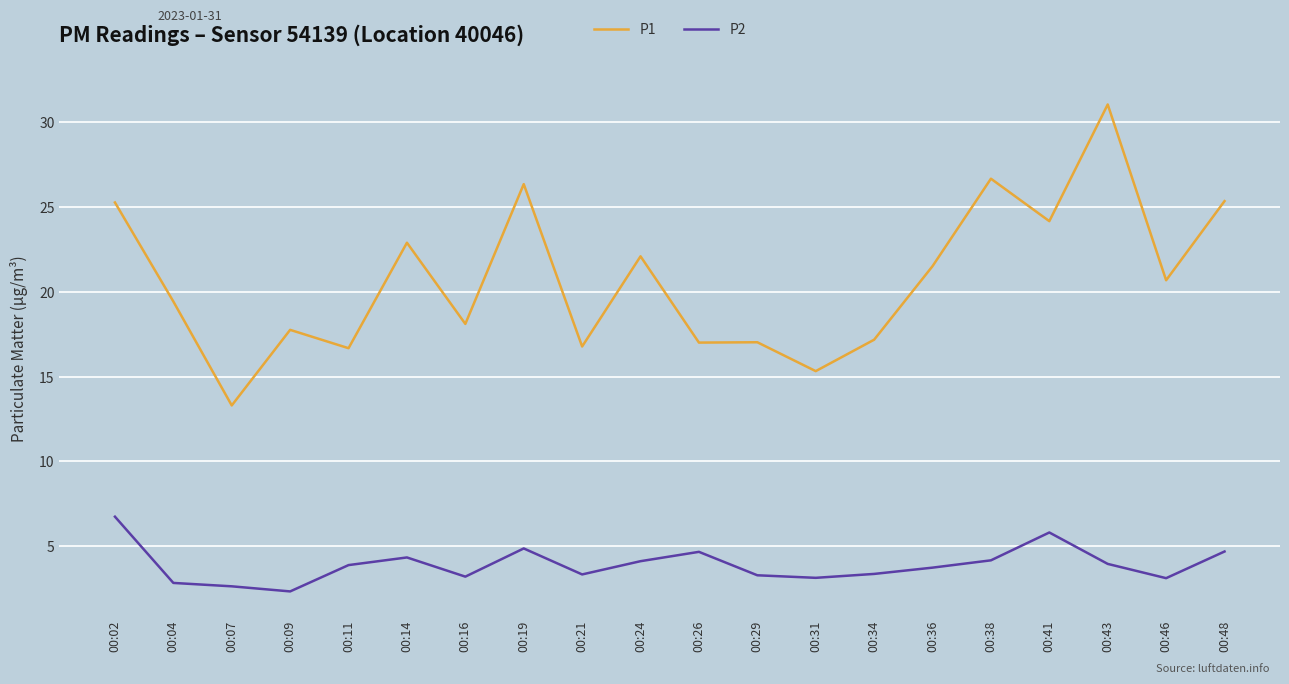

The value of P1 at 00:04 is 28.9. True or false?

False